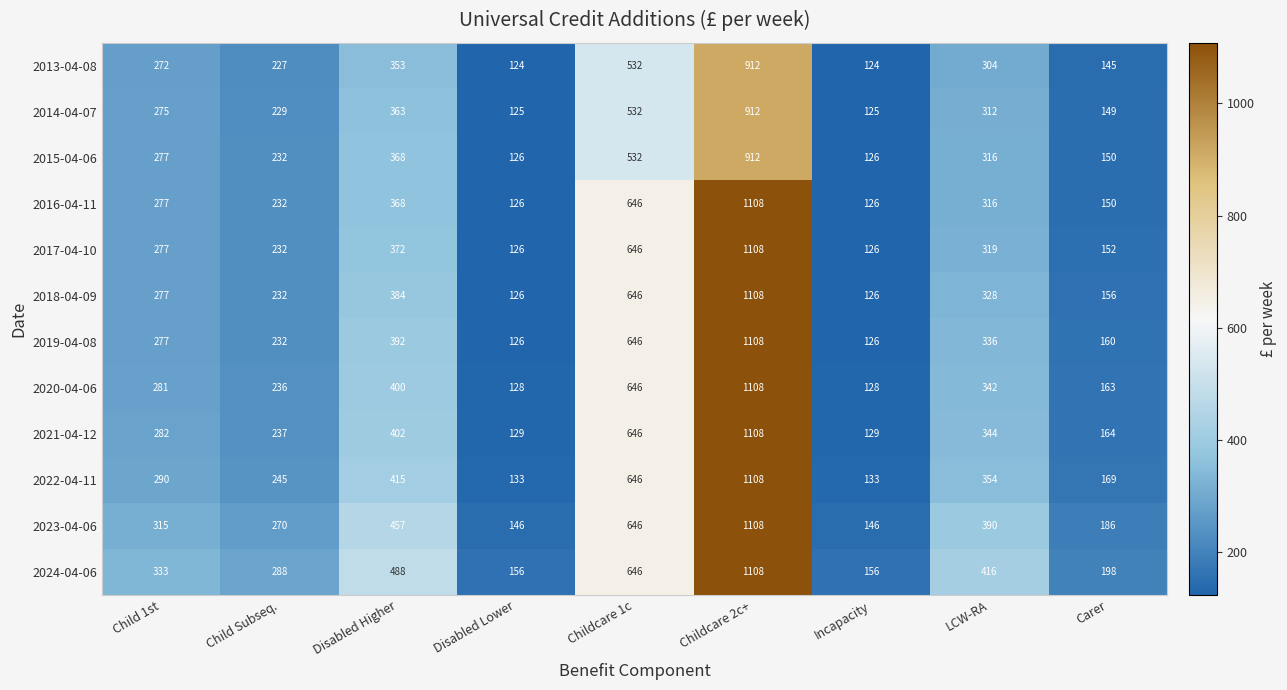

Count the number of data series in this chart.

12